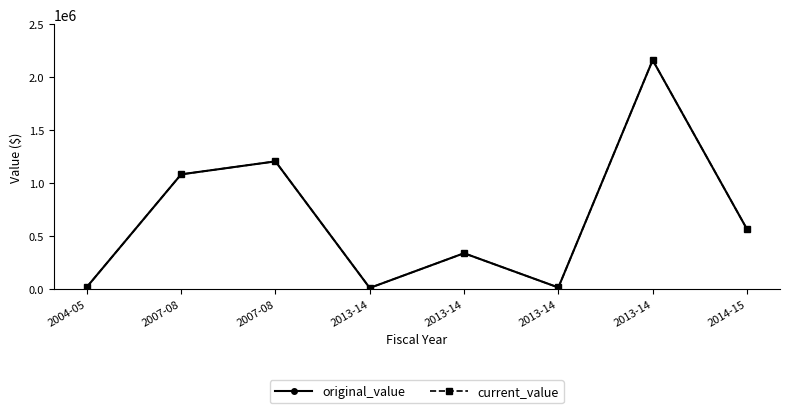

What is the difference between the maximum and minimum values in the original_value series?

2152012.5